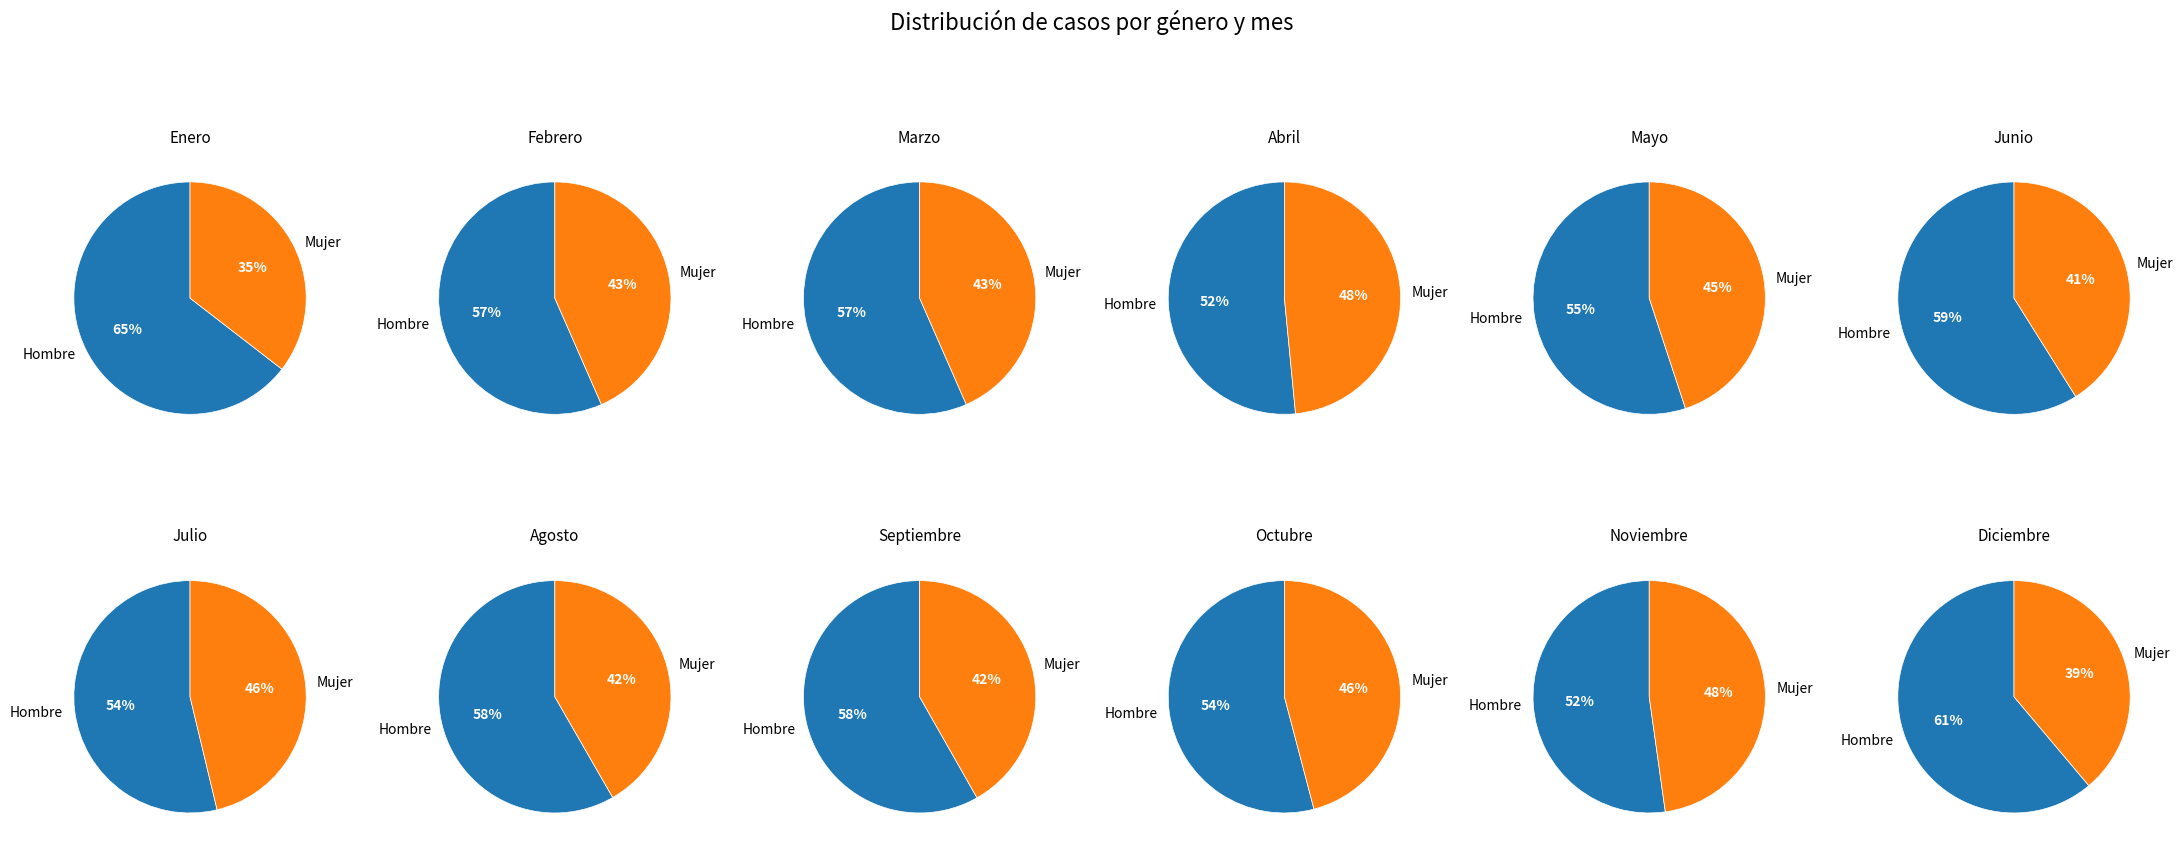

Between Febrero and Junio, which is larger?

Junio